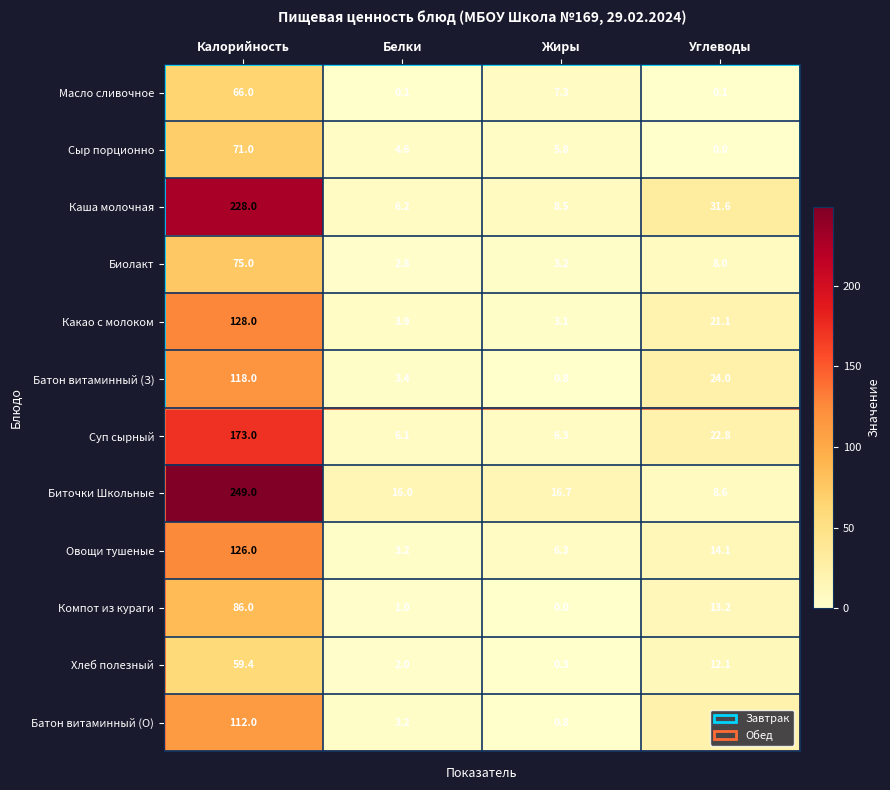

Which category has the highest value across all series?

Калорийность